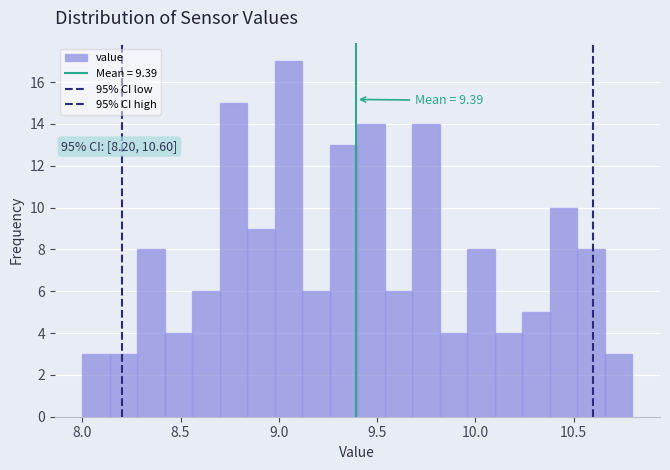

Around what value on the x-axis is the tallest bar? Give the approximate position of its centre, as read against the axis.

9.05